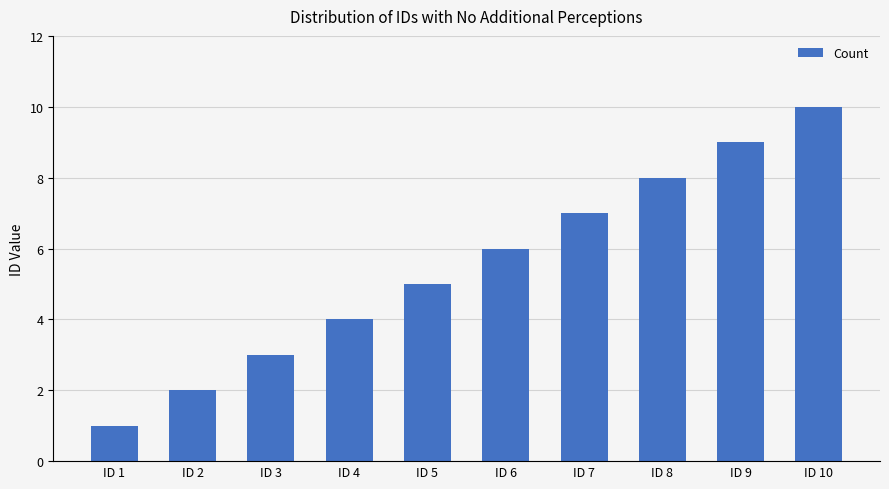

Does the chart contain any negative values?

No